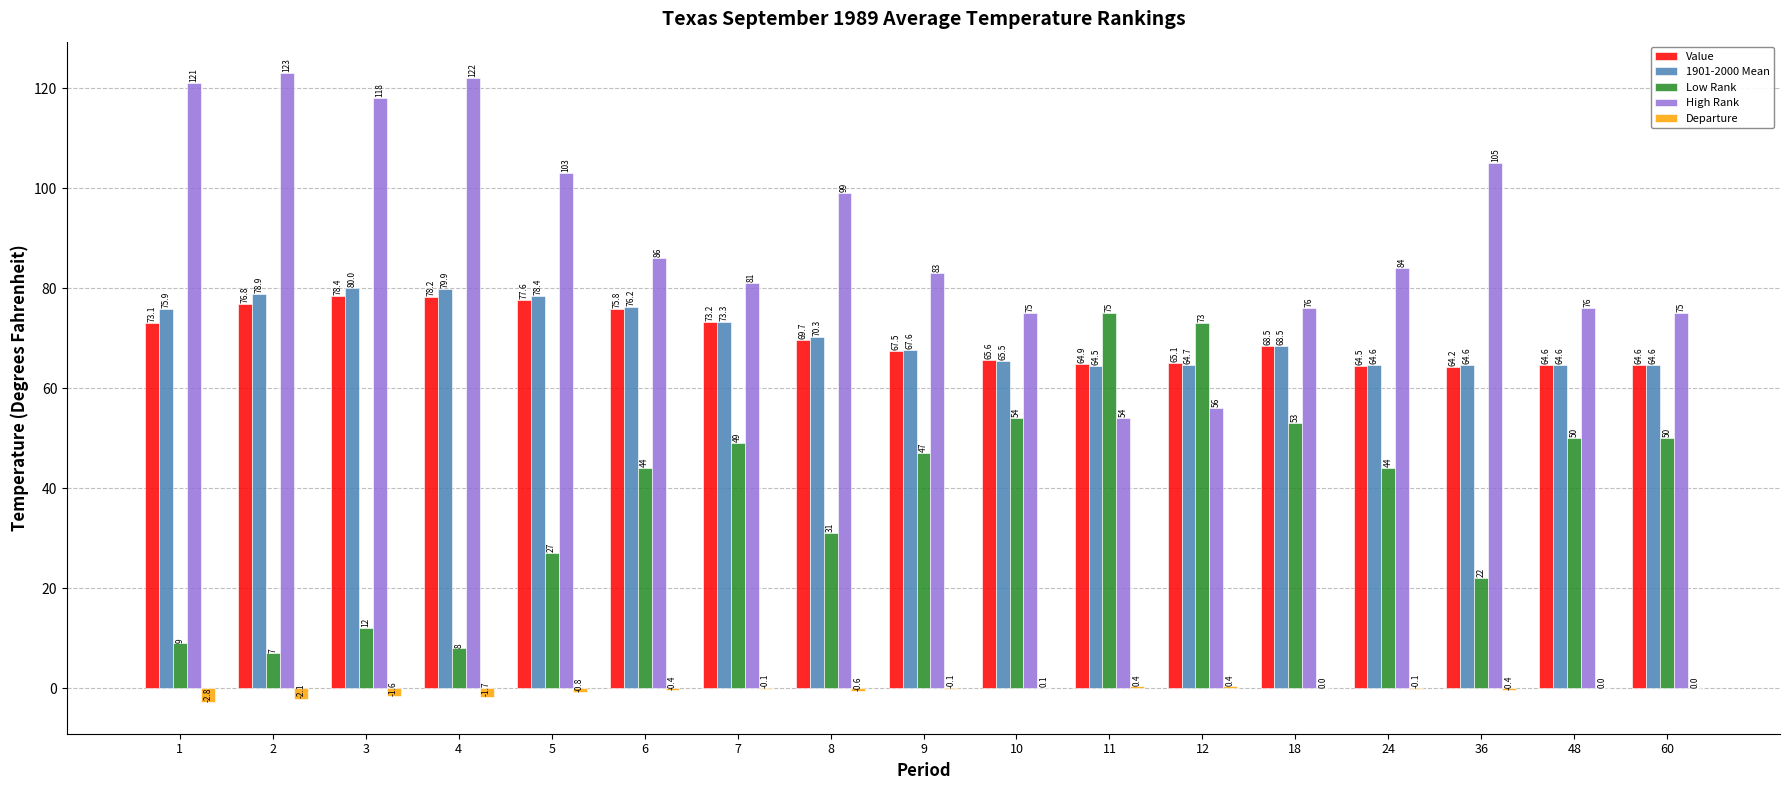

What are all the series names shown in the legend?

Value, 1901-2000 Mean, Low Rank, High Rank, Departure